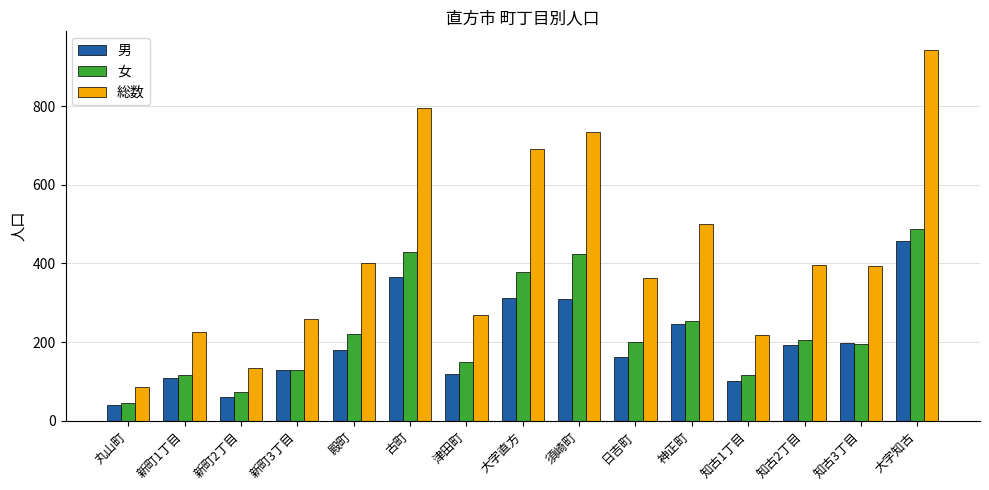

List the series in order of their peak value, lowest first.

男, 女, 総数